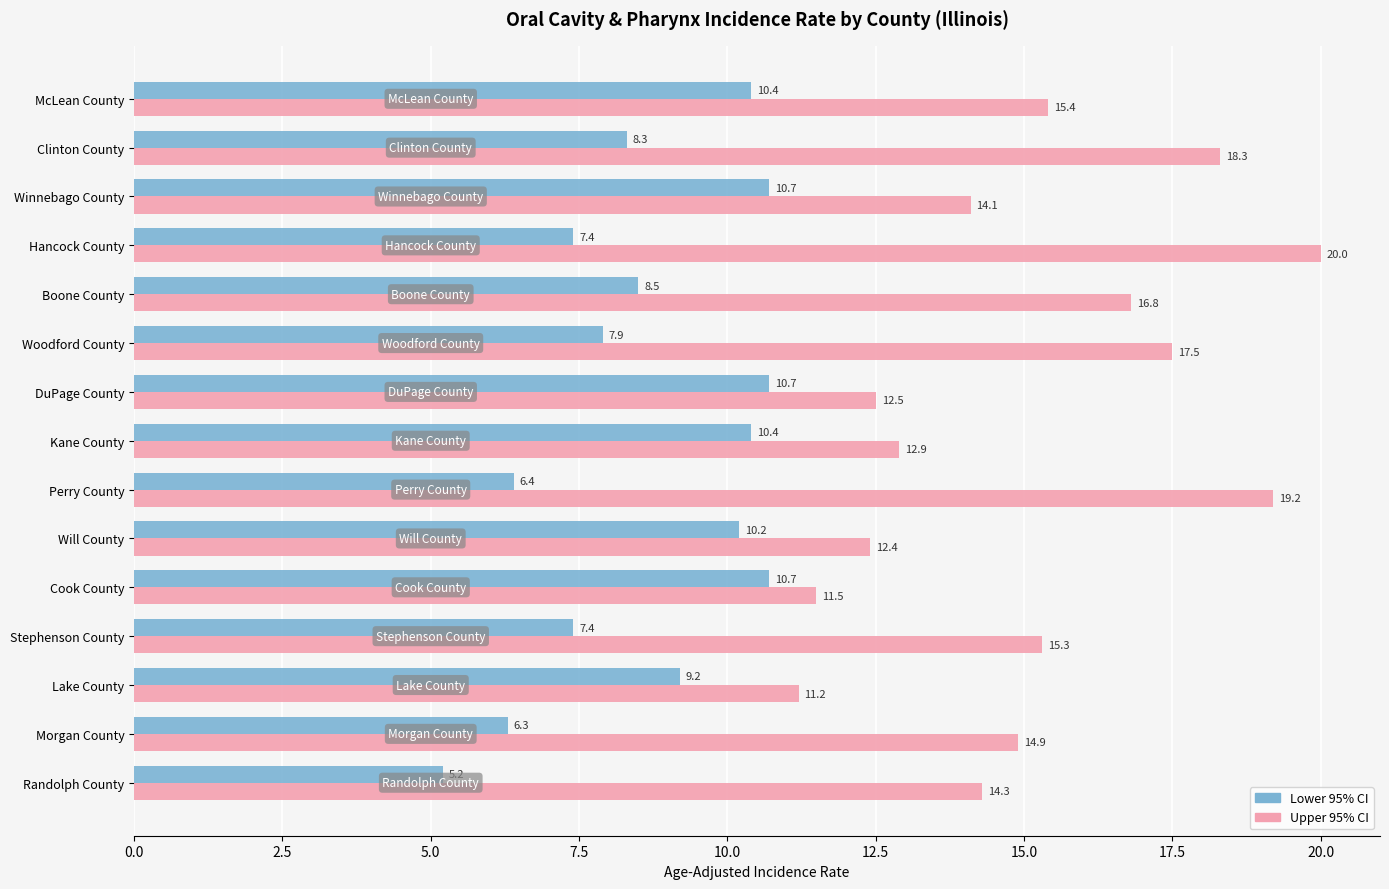

Between DuPage County and Clinton County, which series saw the biggest shift?

Upper 95% CI